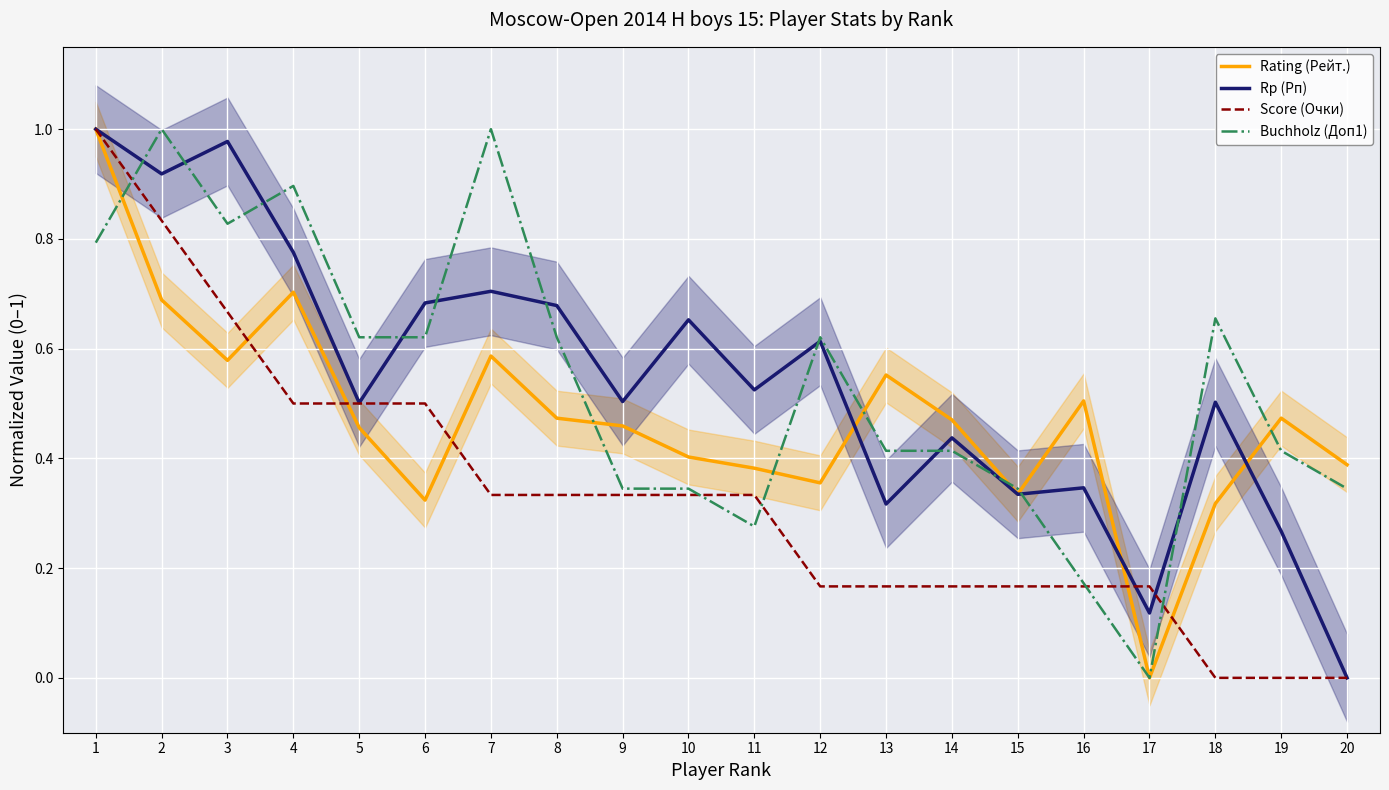

What are all the series names shown in the legend?

Rating (Рейт.), Rp (Рп), Score (Очки), Buchholz (Доп1)